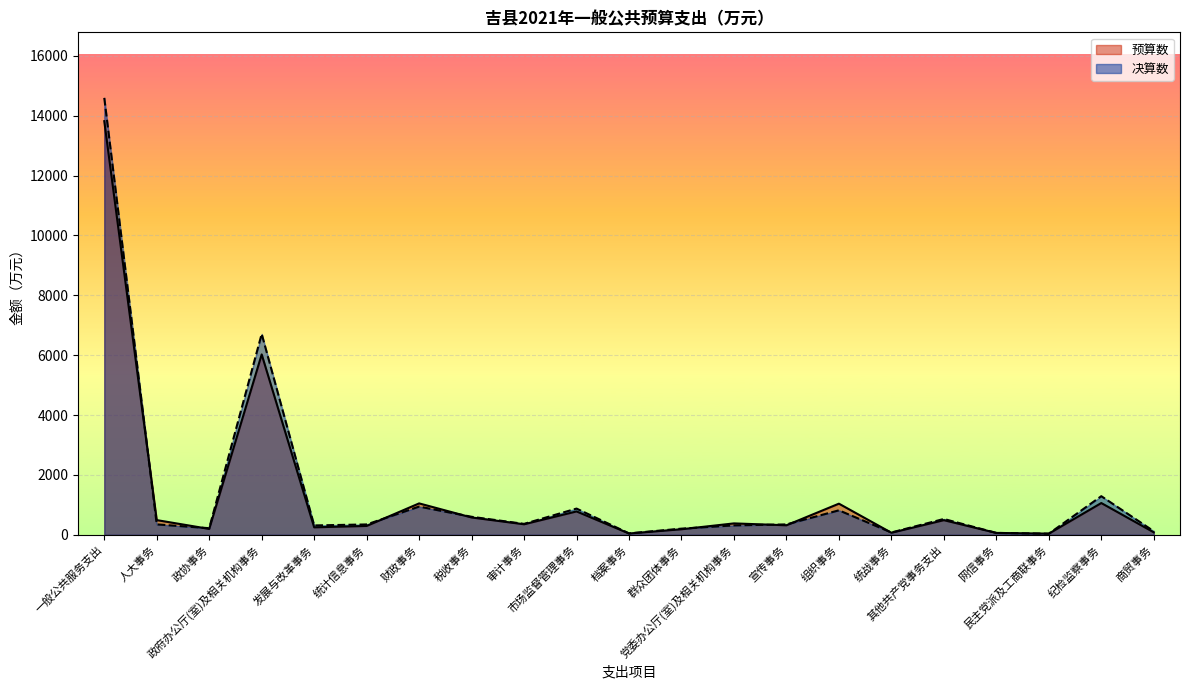

The 预算数 series shows 1062 at 纪检监察事务. True or false?

True